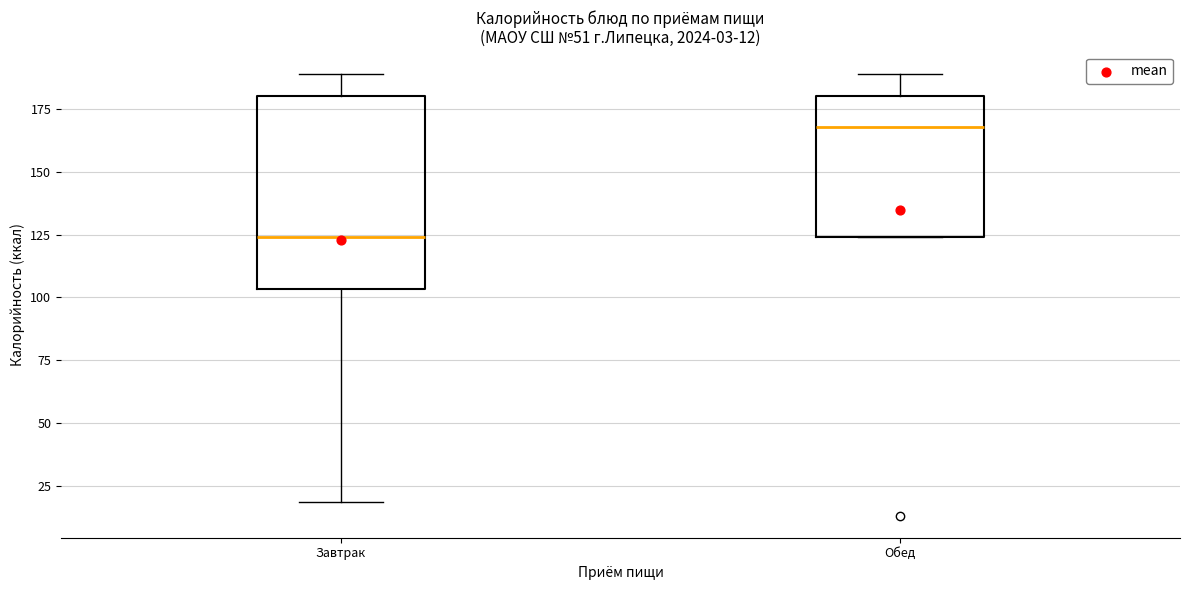

Comparing the boxes themselves (not the whiskers), which one is the tallest?

Завтрак